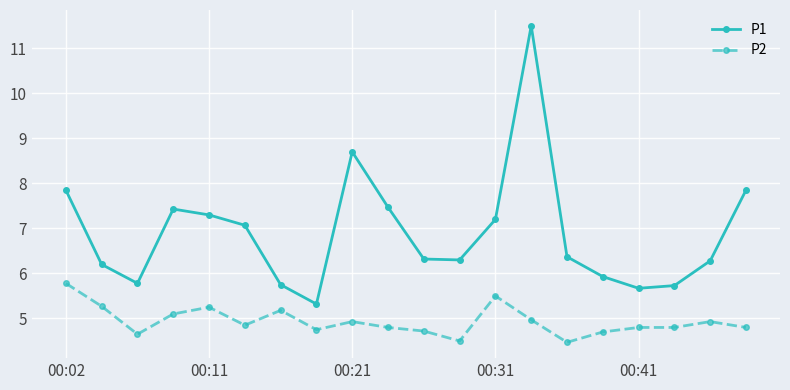

What are all the series names shown in the legend?

P1, P2